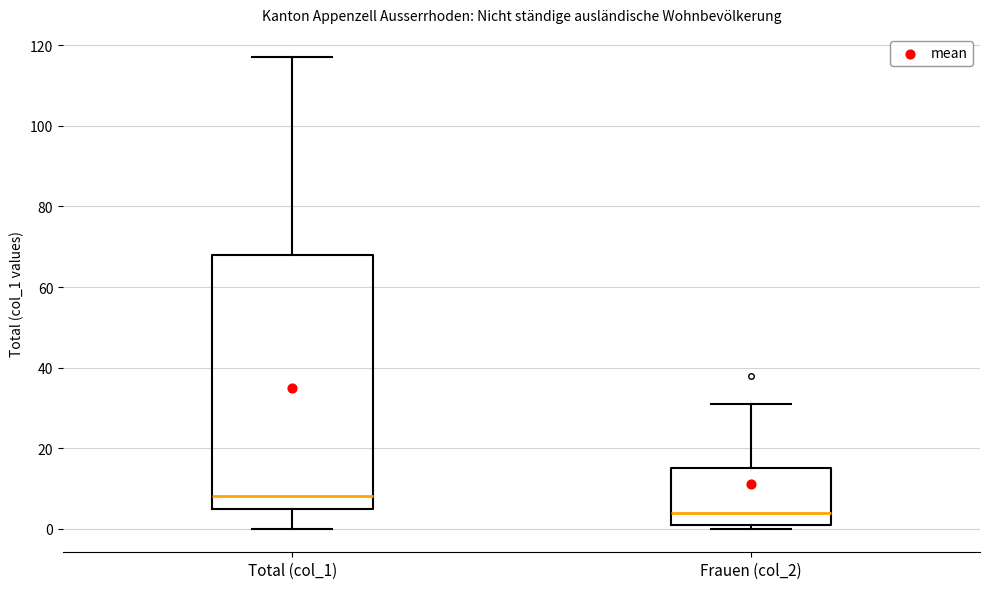

Where is the upper edge of the box for Total (col_1) on the y-axis? The values are not printed on the chart, so give them approximately, as read against the axis.

68